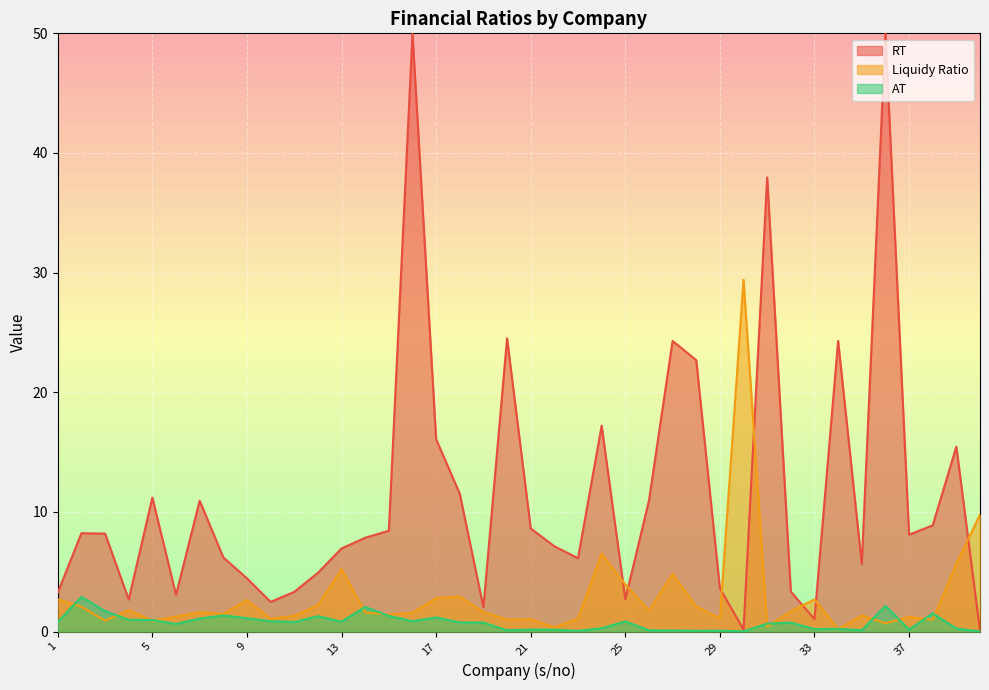

Does the chart display data point markers on the line(s)?

No